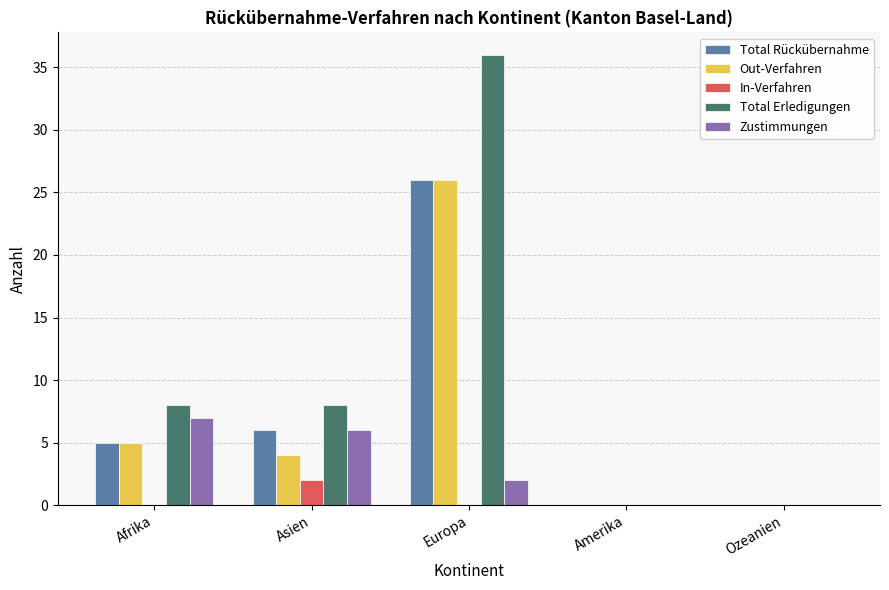

Reading right to left, what are all the values shown in this chart?

Total Rückübernahme: 0	0	26	6	5
Out-Verfahren: 0	0	26	4	5
In-Verfahren: 0	0	0	2	0
Total Erledigungen: 0	0	36	8	8
Zustimmungen: 0	0	2	6	7